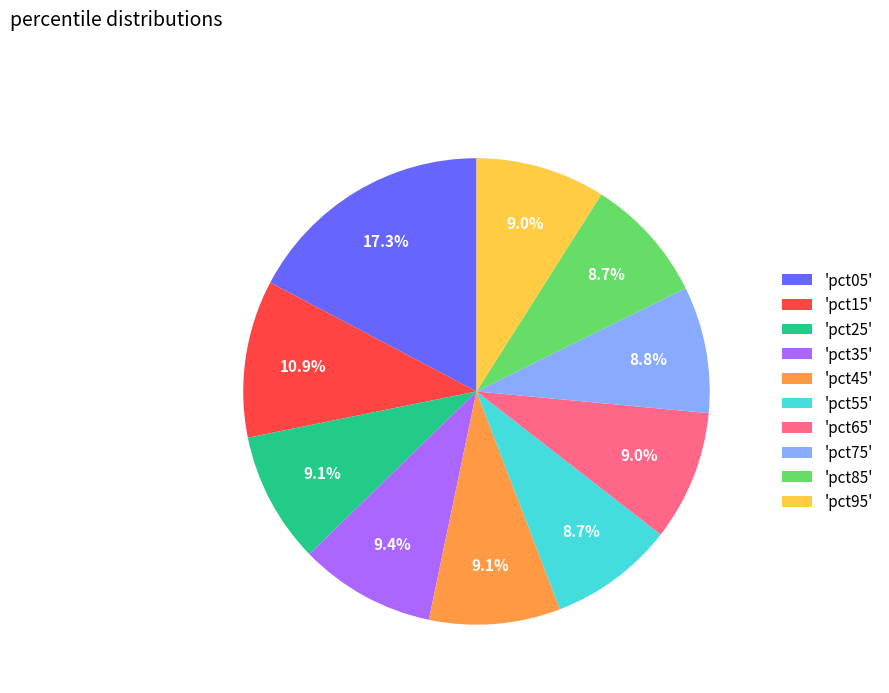

How many segments does this pie chart have?

10